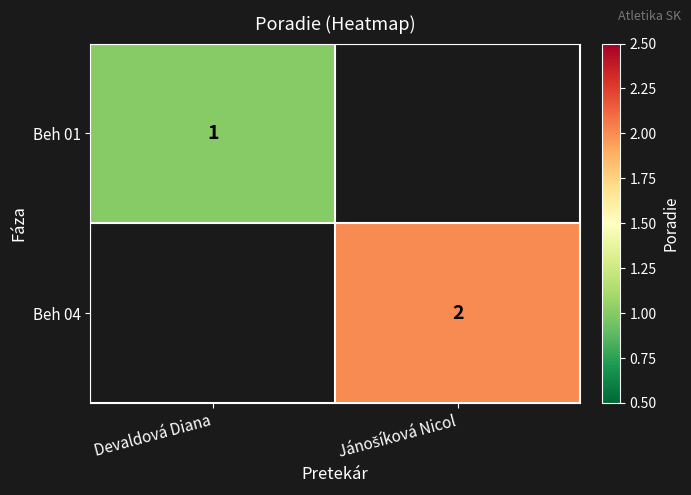

At how many categories does at least one series exceed 1?

1